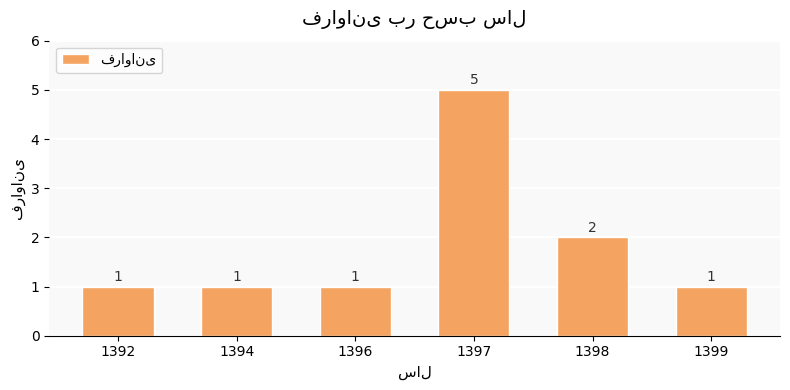

Between 1394 and 1398, which is larger?

1398